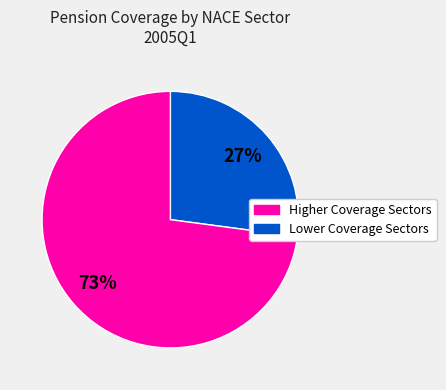

Is there any slice that represents more than half of the pie?

Yes